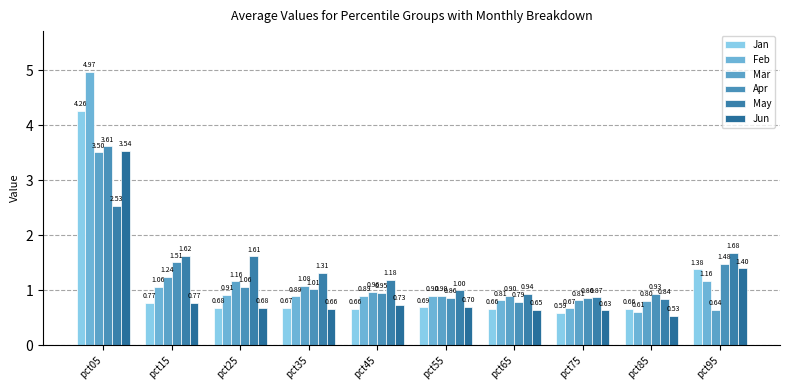

True or false: Feb has a value of 1.5 at pct45.

False